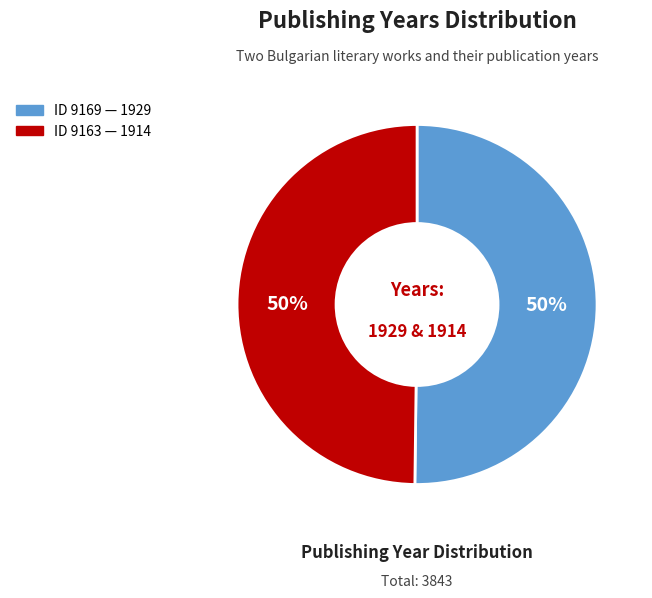

To the nearest percent, what percentage of the pie is ID 9163 — 1914?

50%